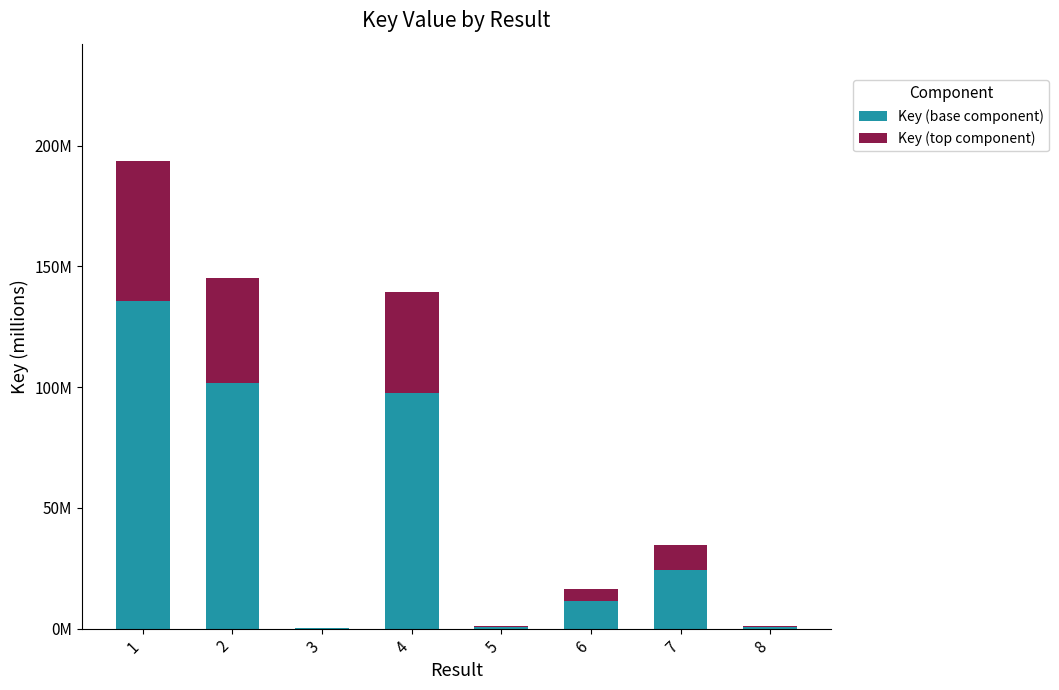

True or false: Key (base component) has a value of 0.9 at 5.

True